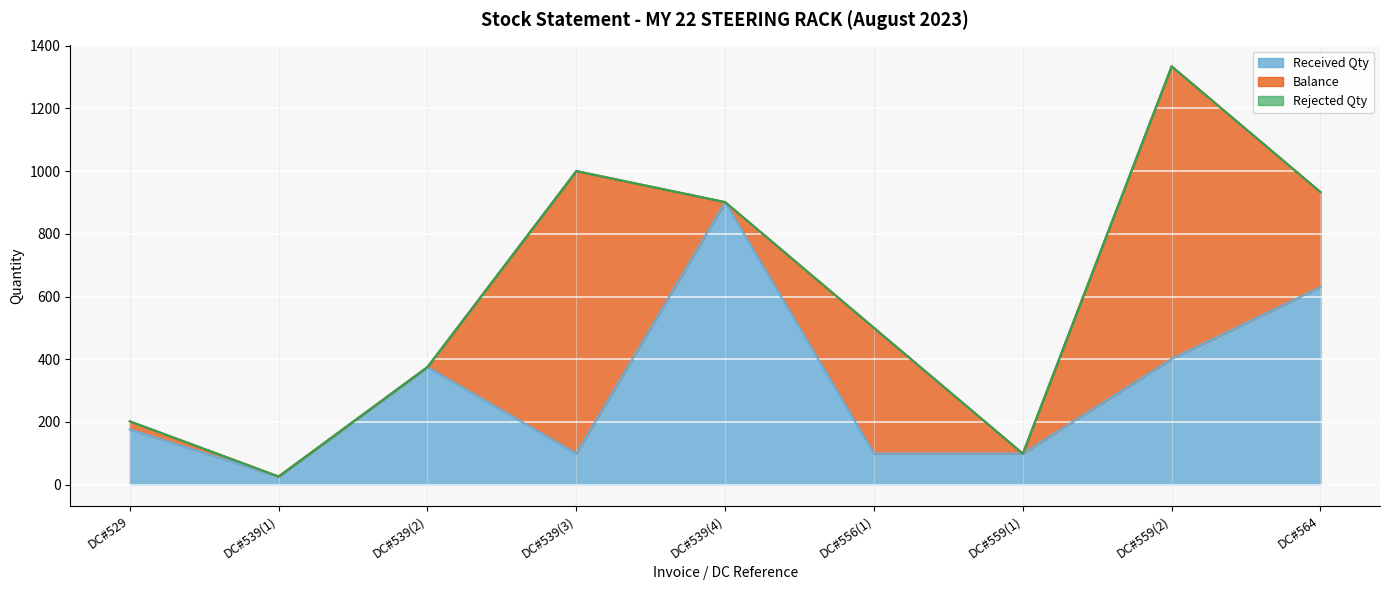

Which category has the lowest value across all series?

DC#539(1)